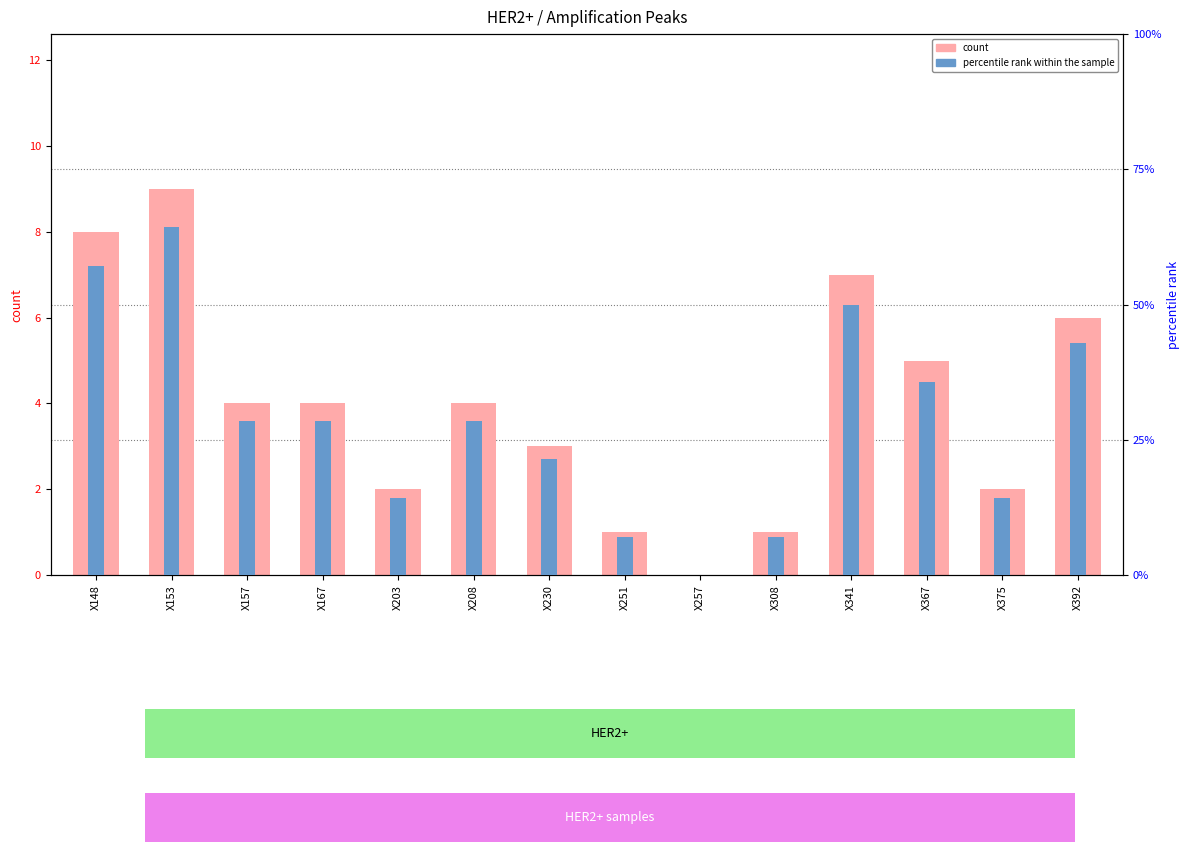

How many categories are shown in the chart?

14